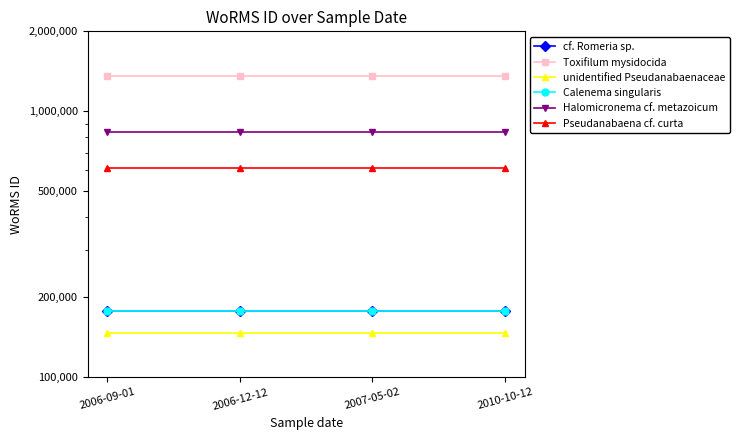

What is the total value across all series at 2007-05-02?

3315136